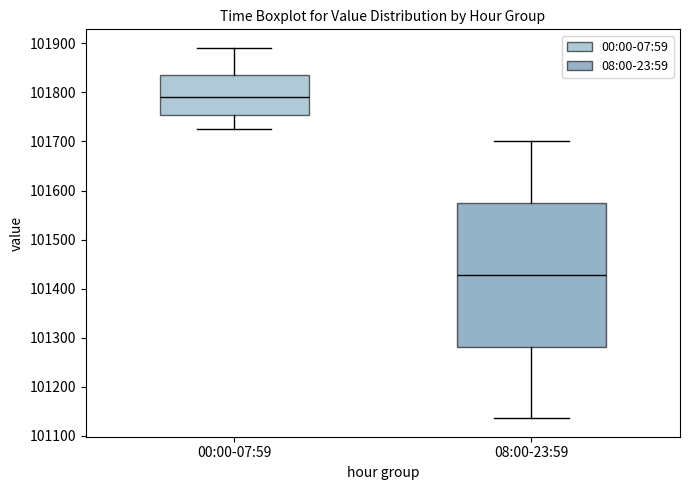

Where does the lower whisker of the box for 00:00-07:59 end on the y-axis? The values are not printed on the chart, so give them approximately, as read against the axis.

101730